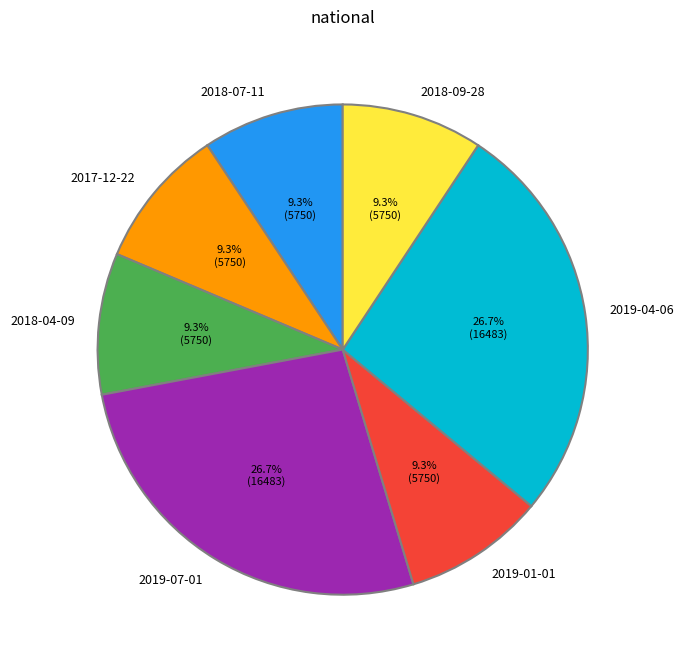

What percentage do 2019-07-01 and 2019-01-01 together represent?

36.0%